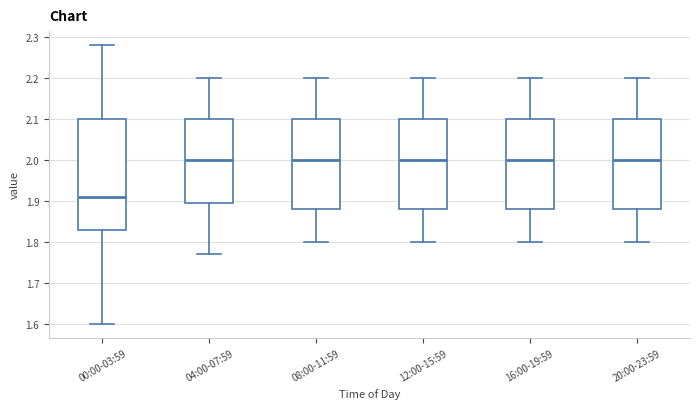

Which box is the tallest, from its lower edge to its upper edge?

00:00-03:59